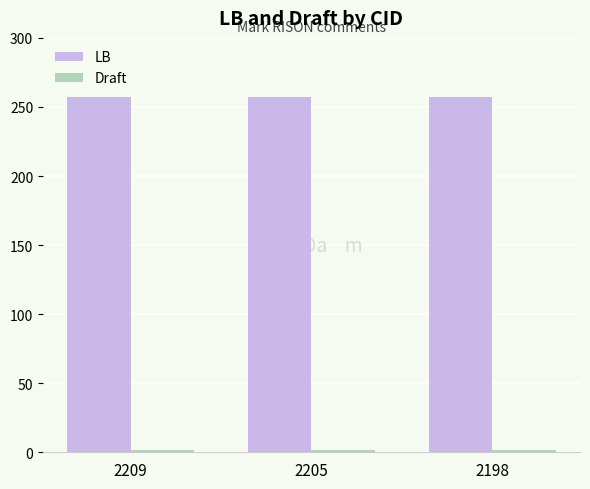

What is the maximum value shown in the chart?

257